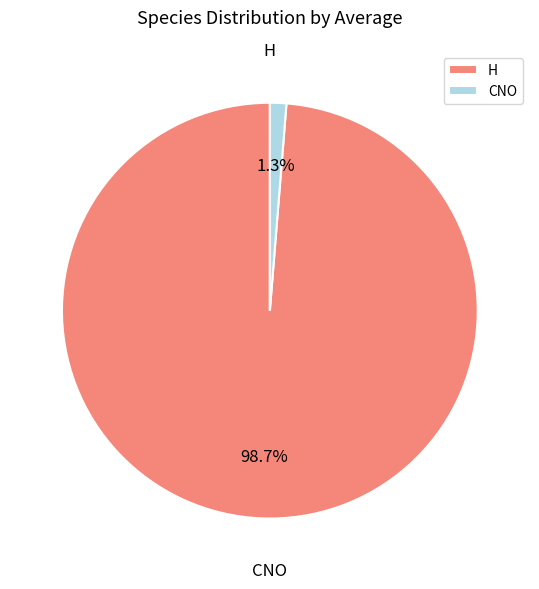

Which slice is the largest?

H